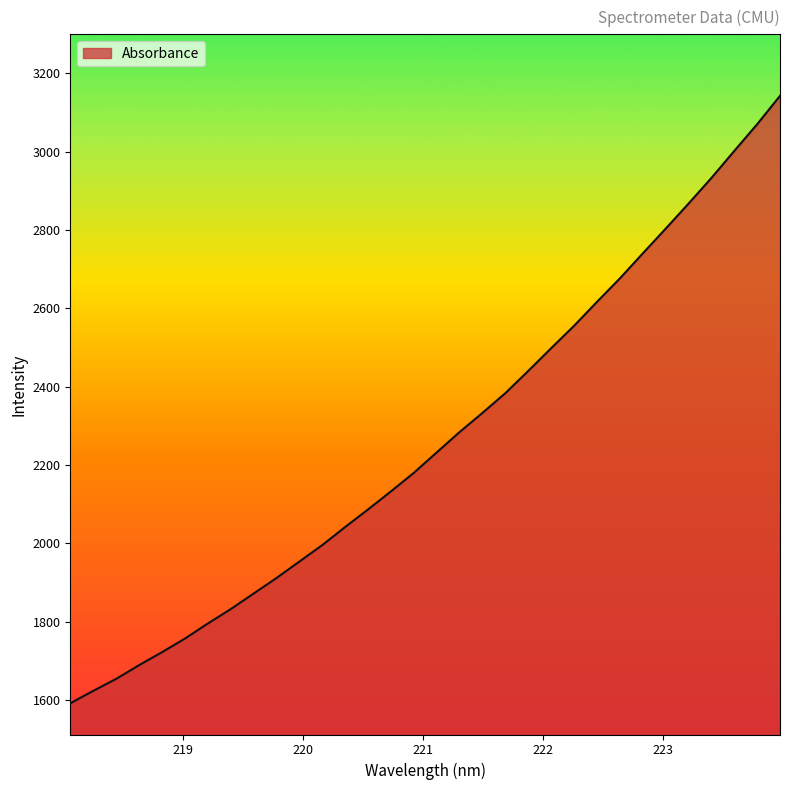

What is the minimum value shown in the chart?

1591.3